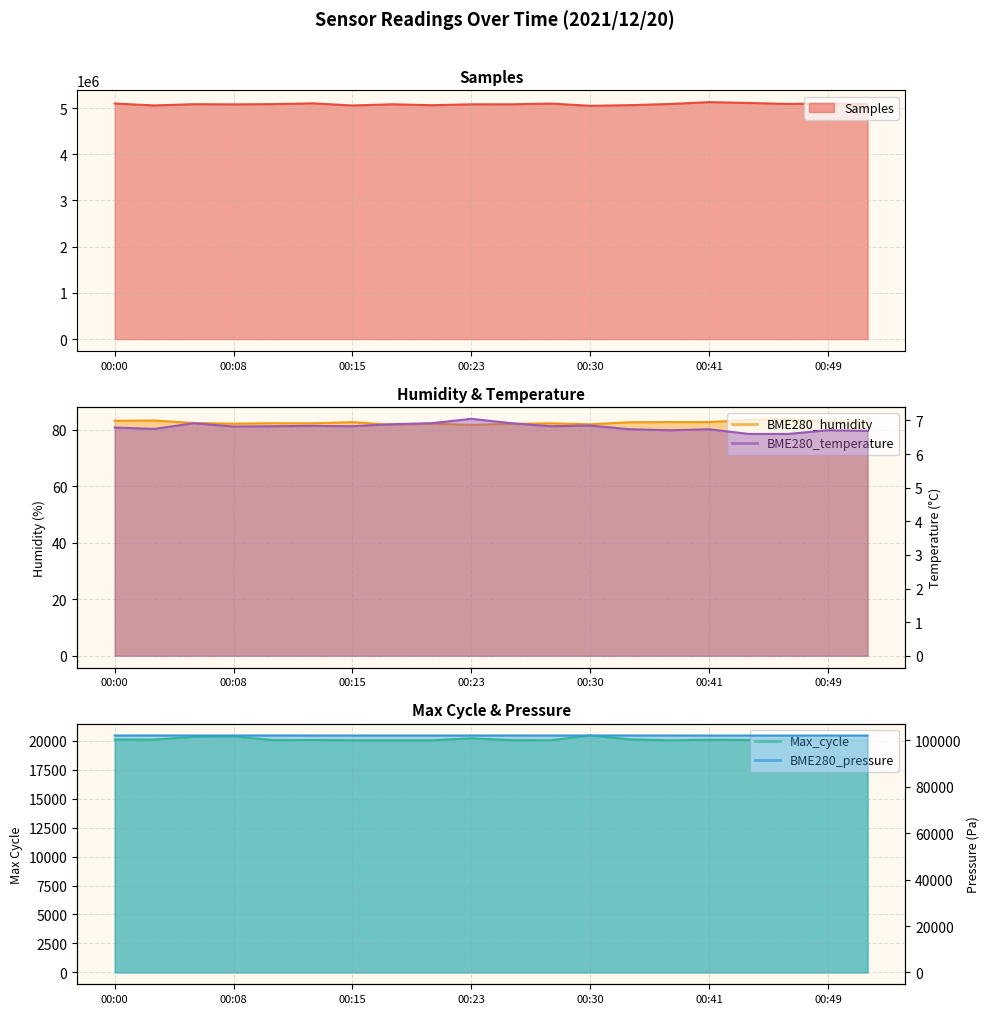

What are all the series names shown in the legend?

Samples, BME280_humidity, BME280_pressure, Max_cycle, BME280_temperature